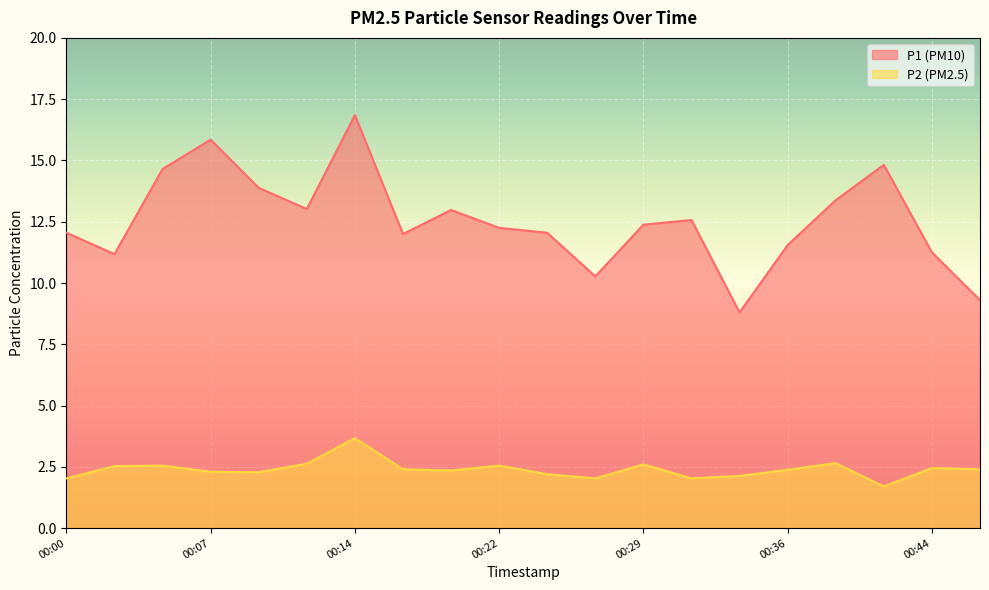

In P2, how many points are lower than both neighbors (excluding endpoints)?

5